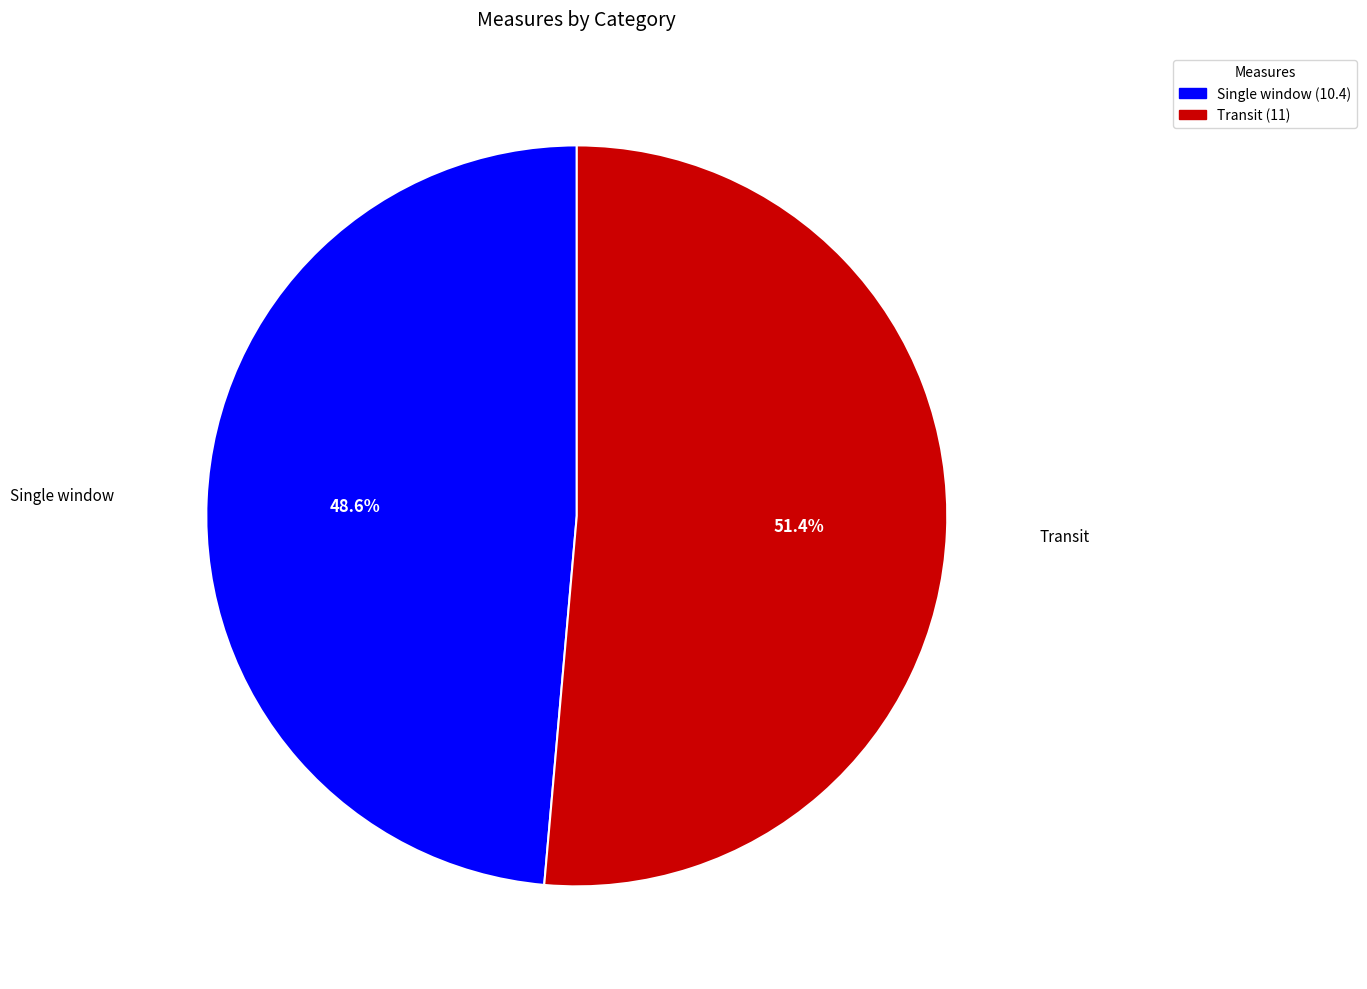

Which category has the biggest portion of the pie?

Transit